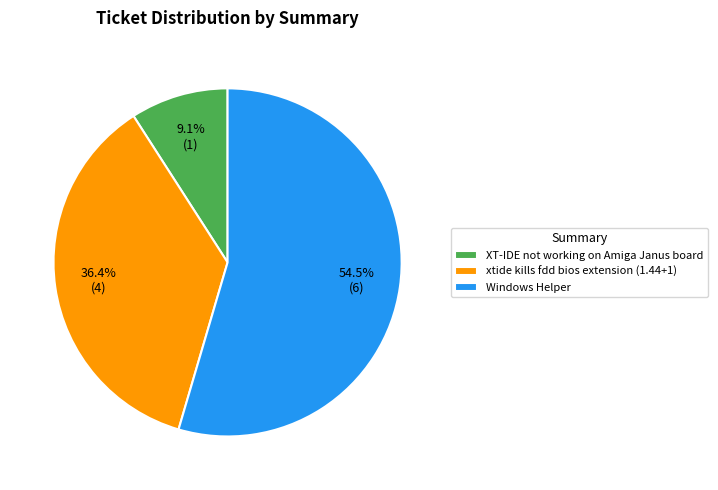

Does xtide kills fdd bios extension (1.44+1) represent more than half of the total?

No